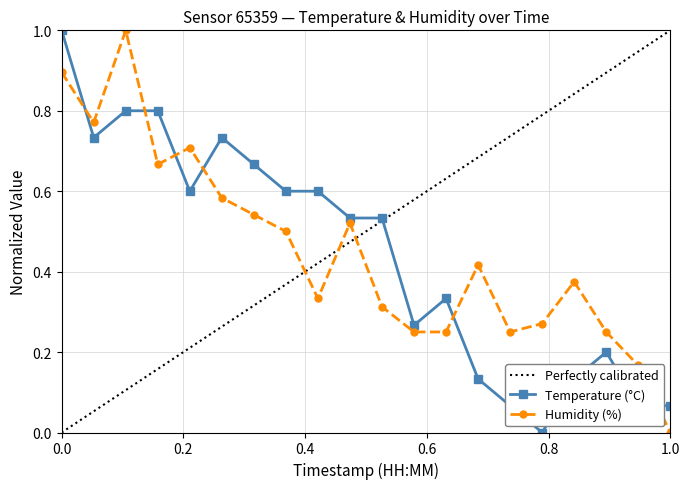

At 00:08, list the series in order from largest to smallest.

temperature, humidity